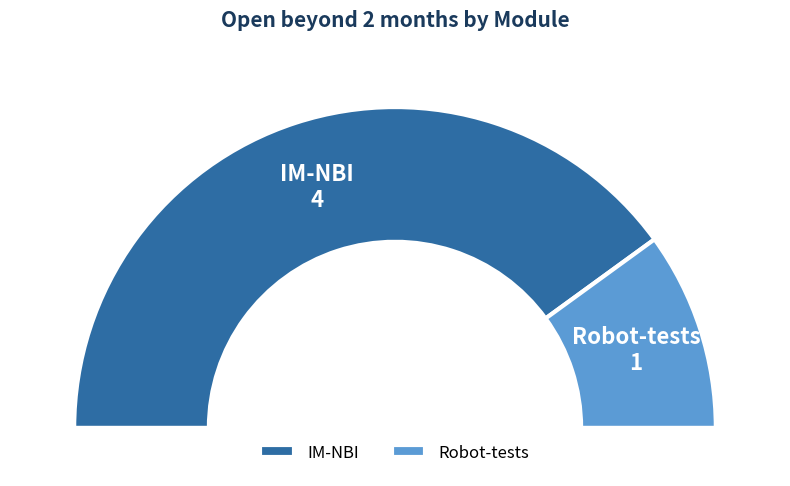

Which slice is the largest?

IM-NBI